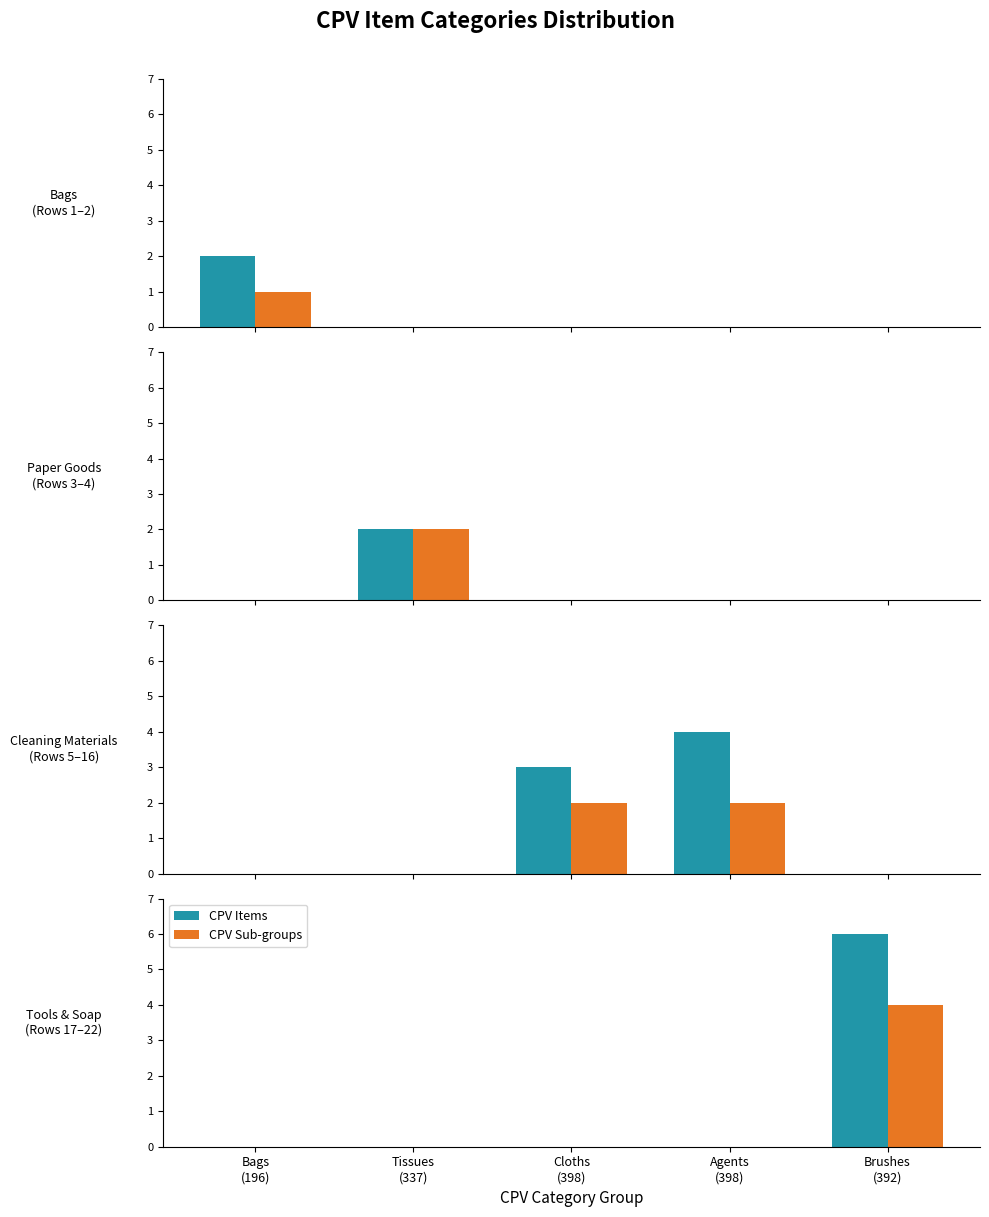

Count the number of data series in this chart.

2